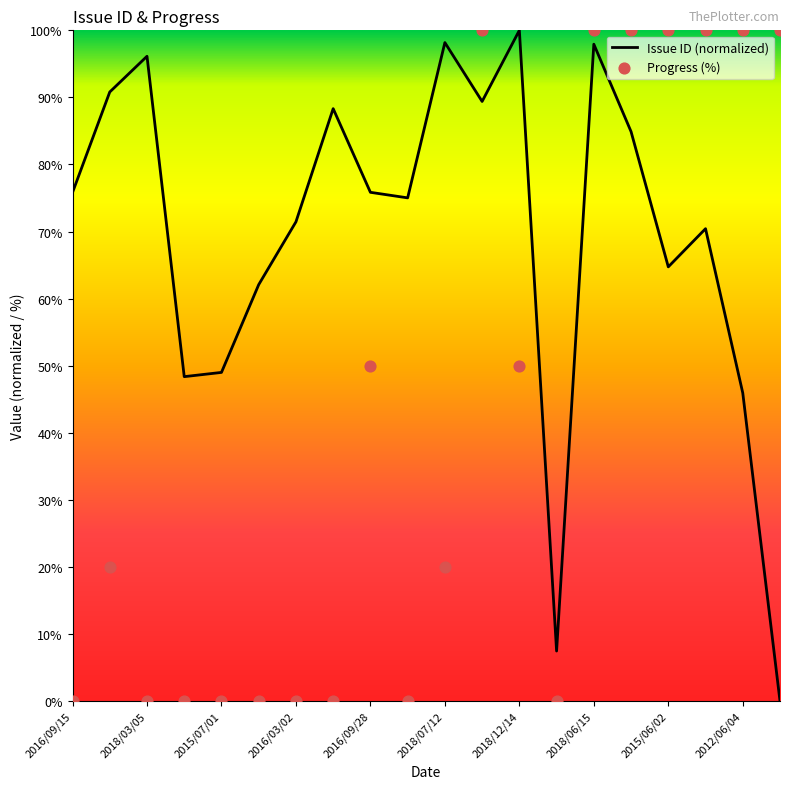

The value of Issue ID (normalized) at 2018/07/12 is 44.2. True or false?

False